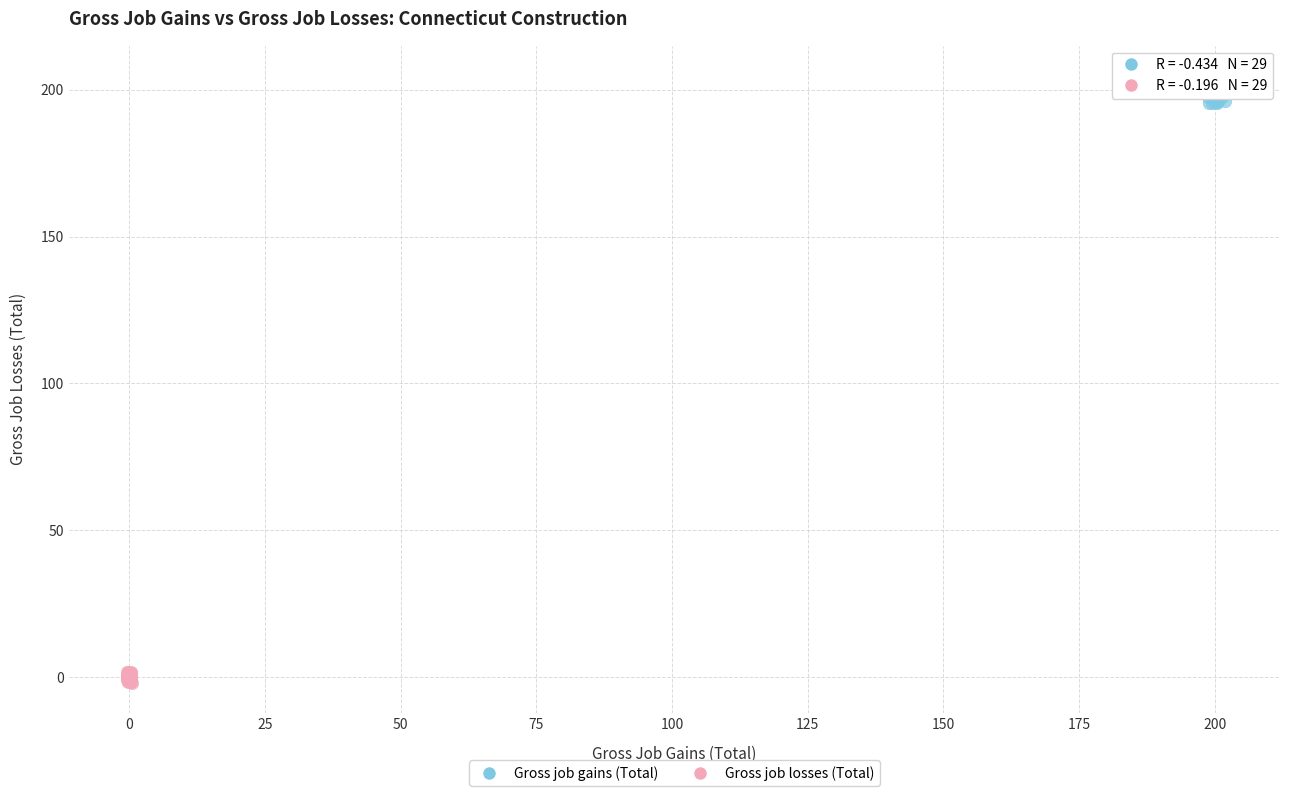

What are all the series names shown in the legend?

Gross job gains (Total), Gross job losses (Total)